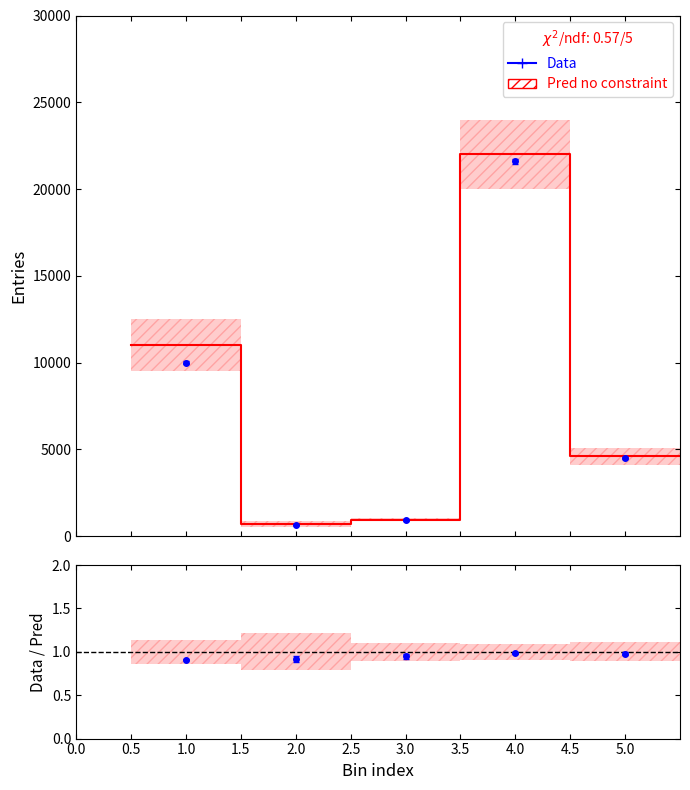

True or false: the data has more than 1 interior local peaks.

False